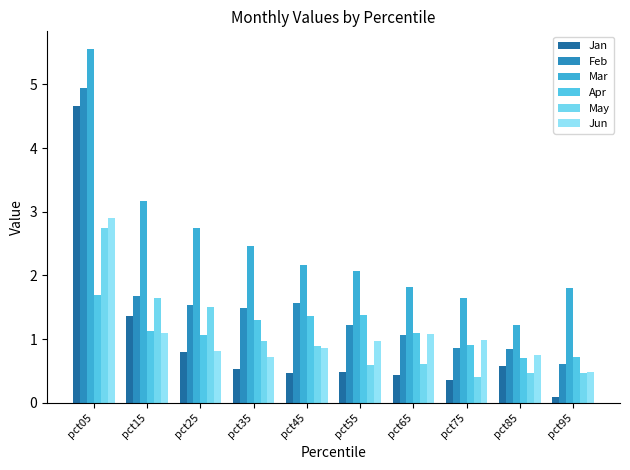

What is the difference between the maximum and second lowest values in the Apr series?

1.0